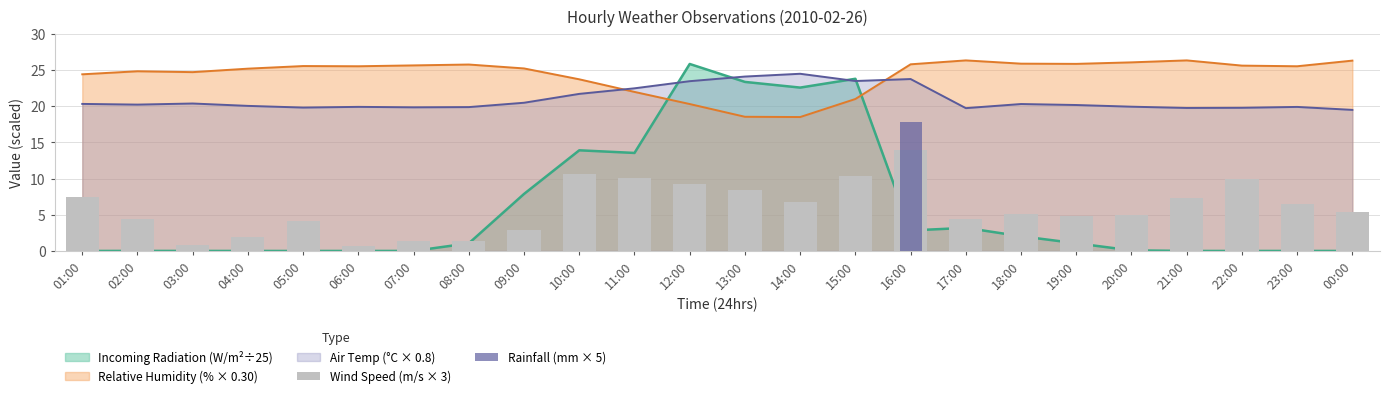

Is it true that Wind Speed (m/s × 3) equals 7.5 at 01:00?

True